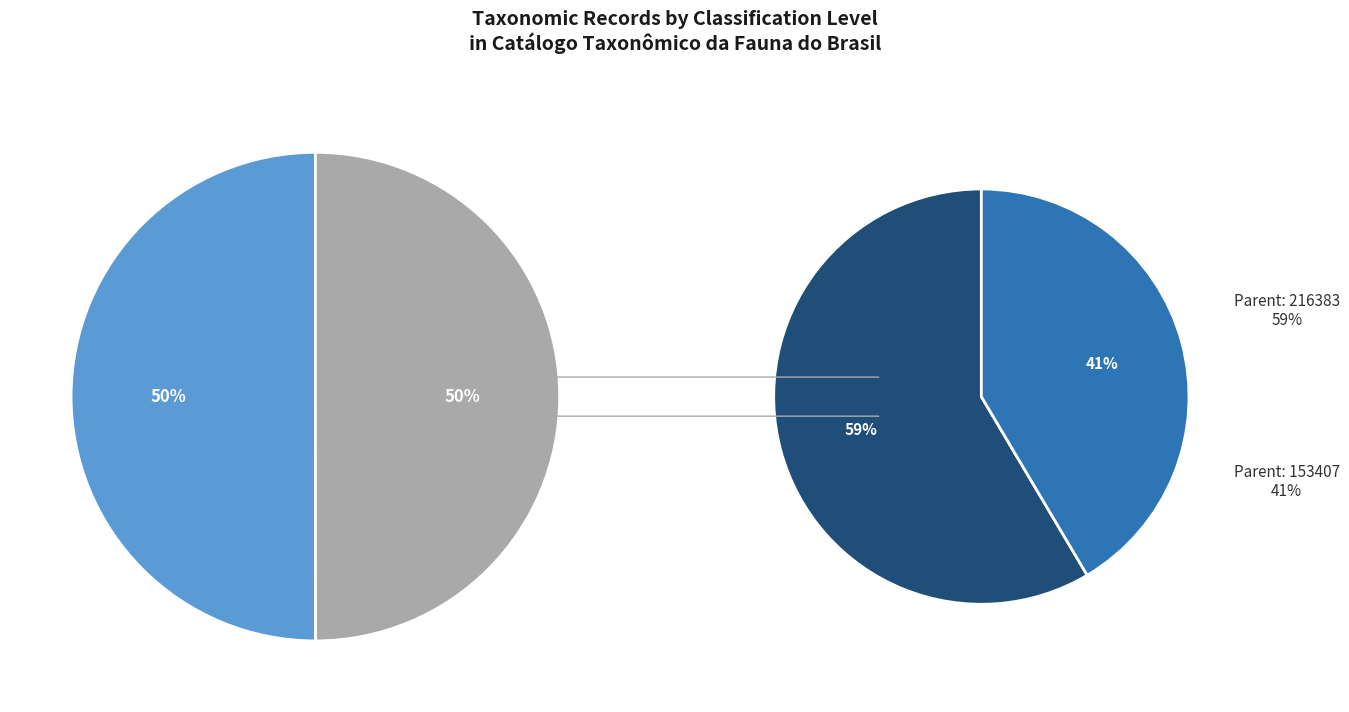

True or false: Nacerdes cinerea (species) accounts for 50% of the total.

True